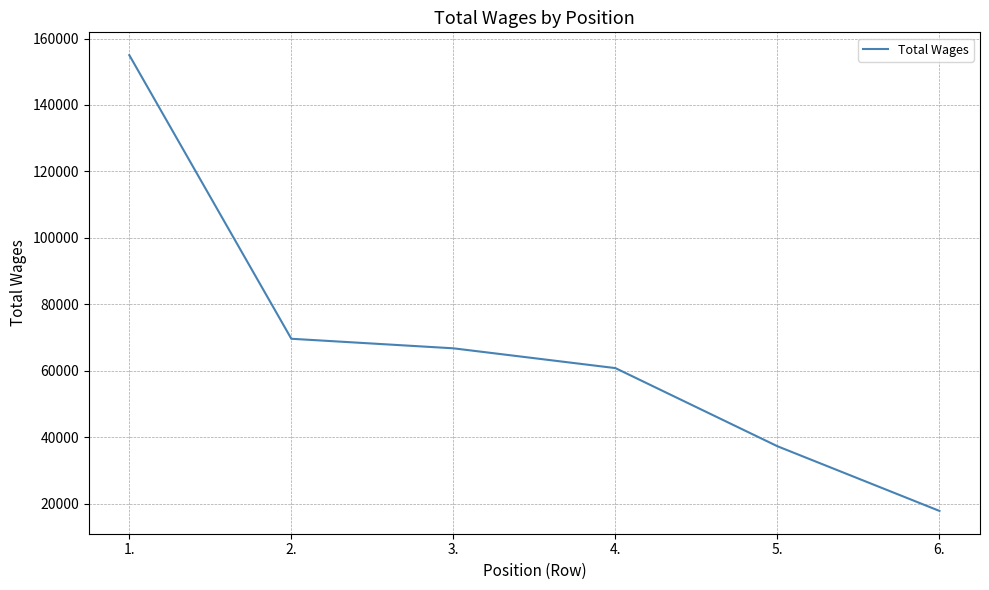

Reading right to left, what are all the values shown in this chart?

17801	37268	60793	66749	69625	155002